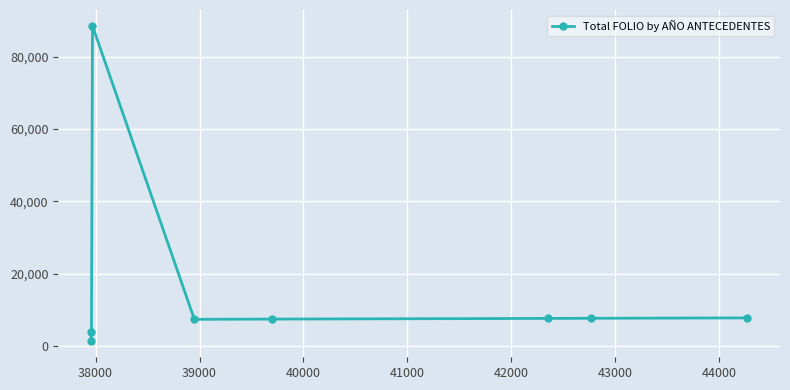

What is the smallest value displayed?

1200